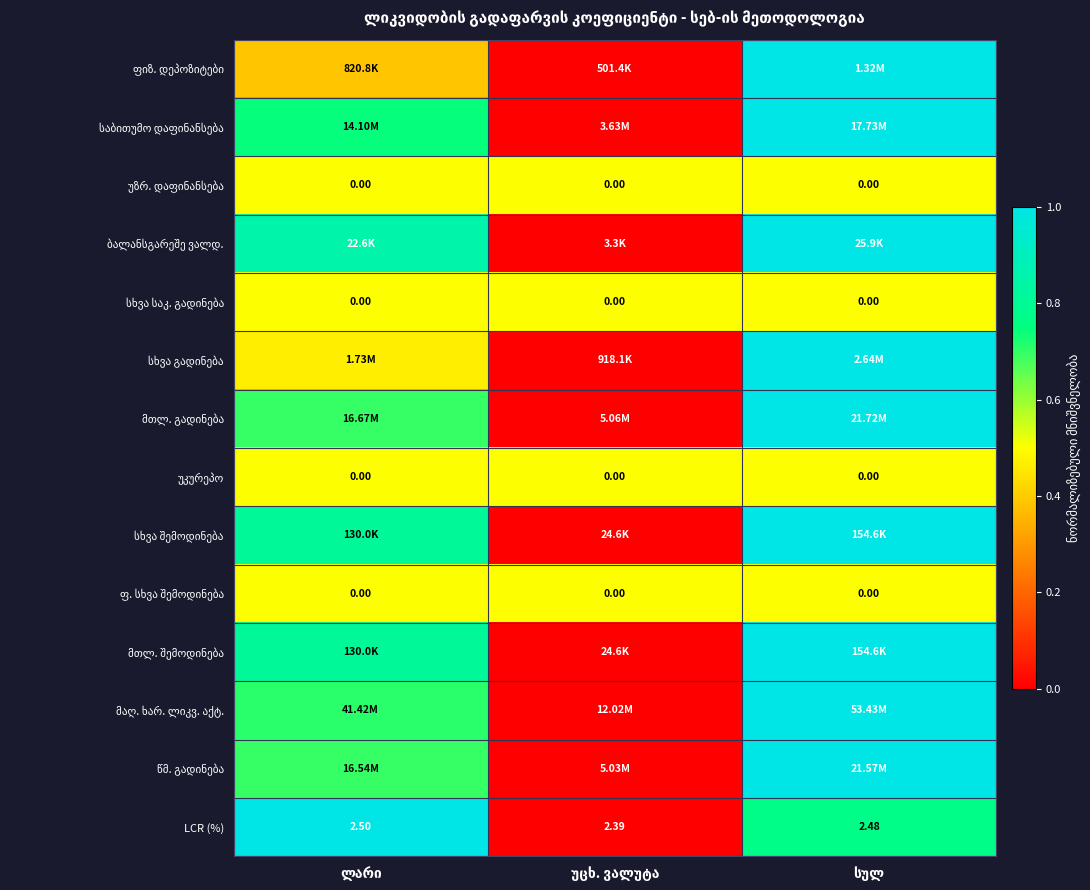

True or false: ფ. სხვა შემოდინება has a value of 0.8 at ლარი.

False